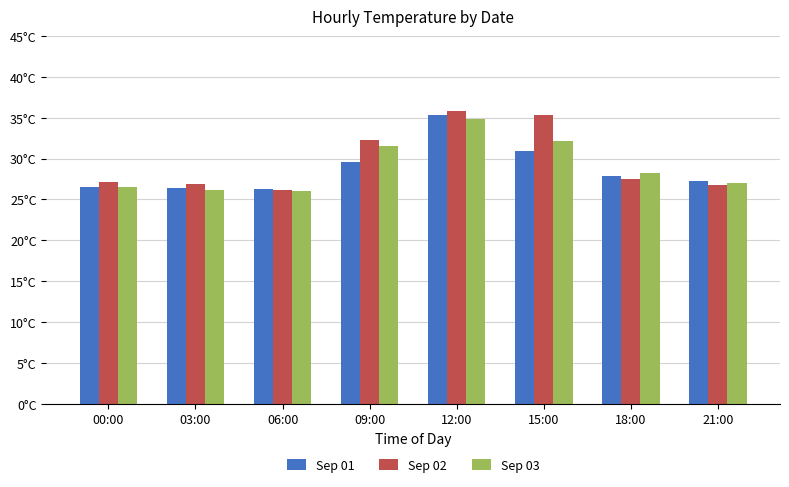

Are the bars grouped side by side (vs. stacked)?

Yes